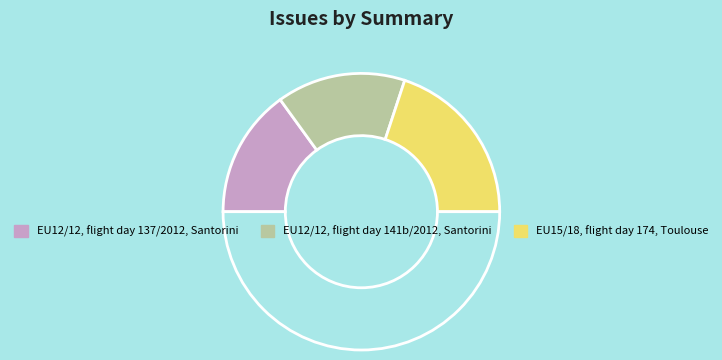

How many segments does this pie chart have?

4